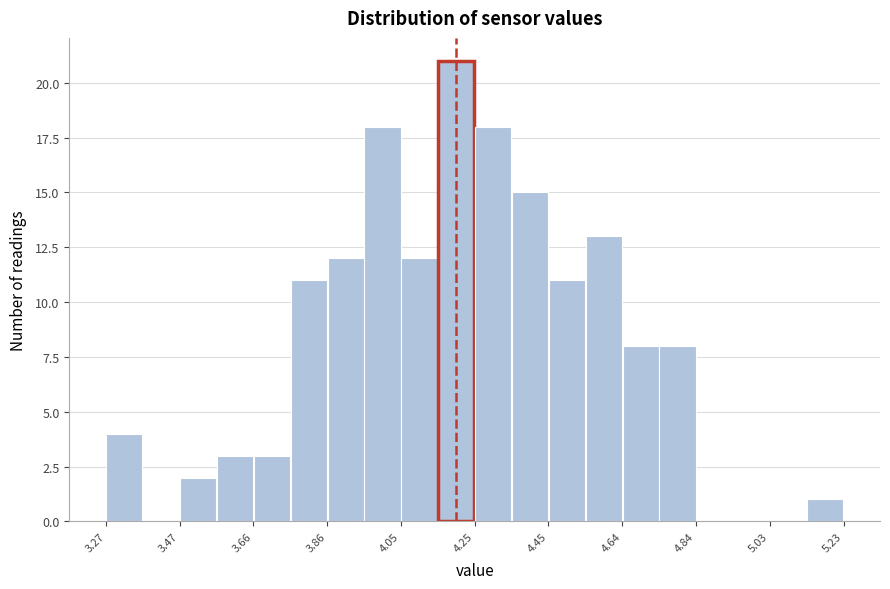

Reading left to right, list every bar in this chart as the range it spans on the x-axis followed by its height. Neither the bar edges nor the heights are printed on the chart, so give them approximately, as read against the axes.

3.270 to 3.368: 4
3.368 to 3.466: 0
3.466 to 3.564: 2
3.564 to 3.662: 3
3.662 to 3.760: 3
3.760 to 3.858: 11
3.858 to 3.956: 12
3.956 to 4.054: 18
4.054 to 4.152: 12
4.152 to 4.250: 21
4.250 to 4.348: 18
4.348 to 4.446: 15
4.446 to 4.544: 11
4.544 to 4.642: 13
4.642 to 4.740: 8
4.740 to 4.838: 8
4.838 to 4.936: 0
4.936 to 5.034: 0
5.034 to 5.132: 0
5.132 to 5.230: 1